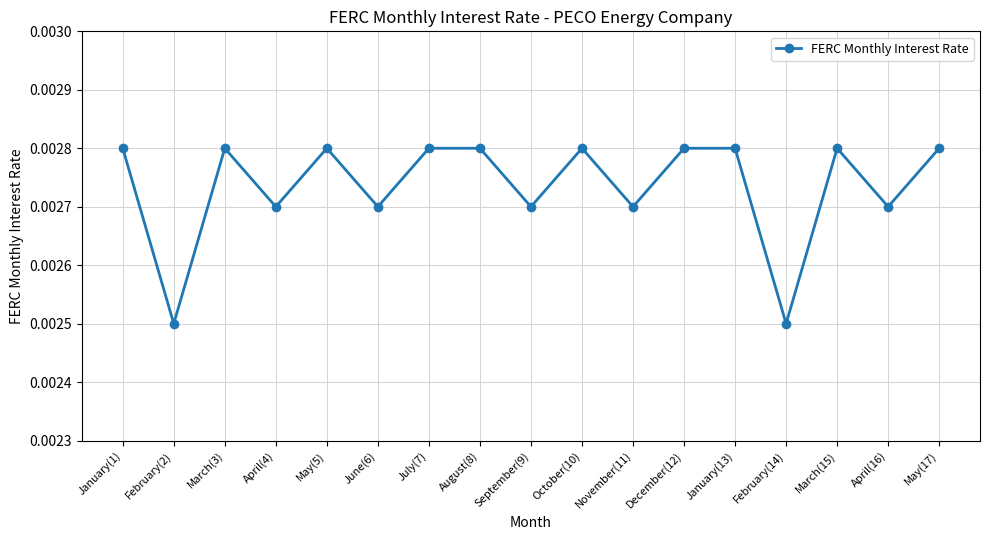

Between August(8) and June(6), which is larger?

August(8)